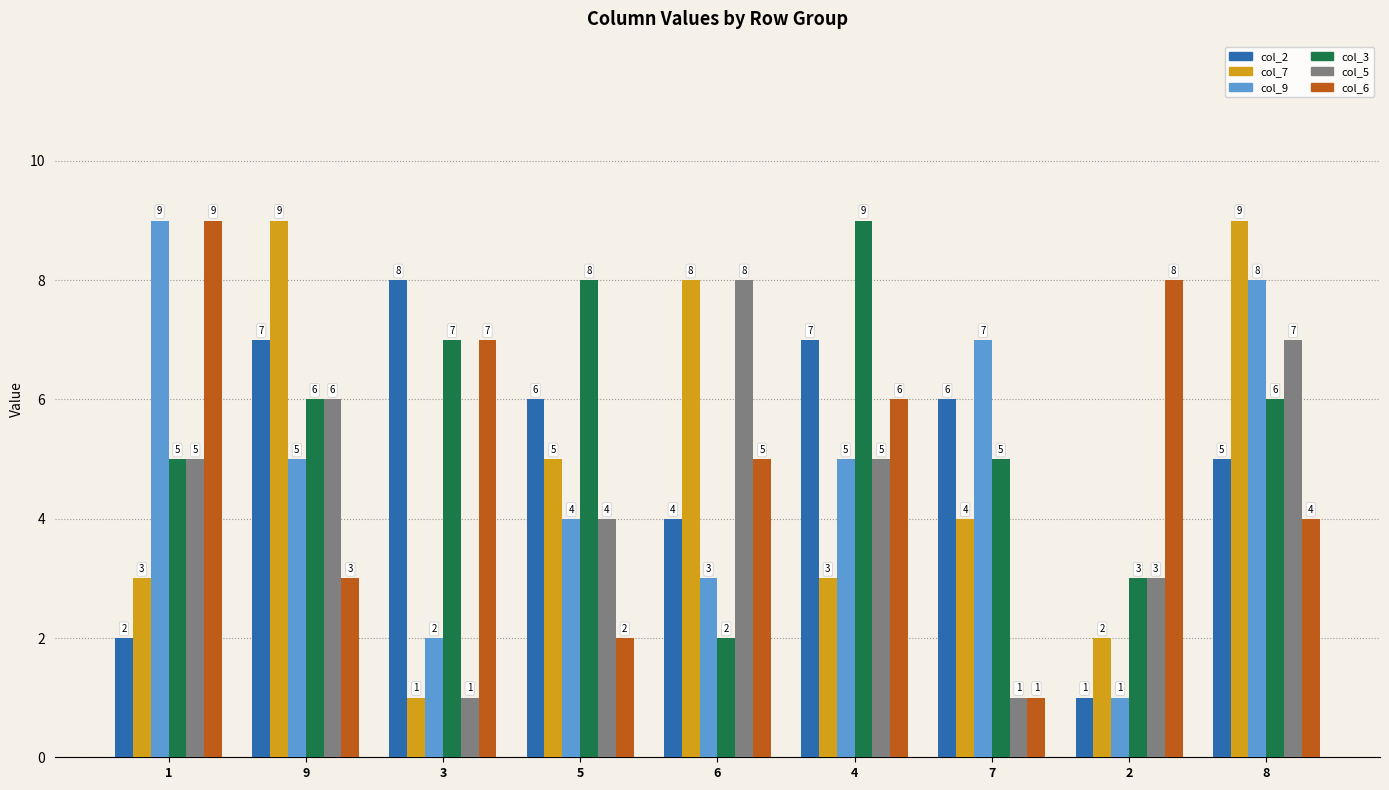

What is the spread (max minus min) of values at 5?

6